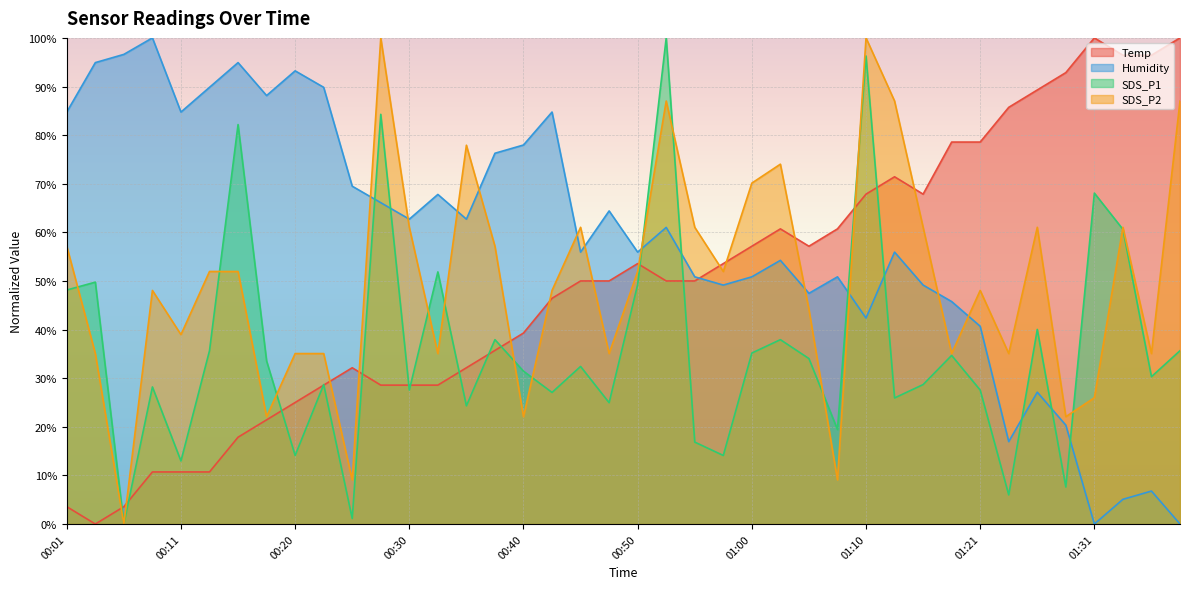

At which category does the chart reach its minimum across all series?

00:03